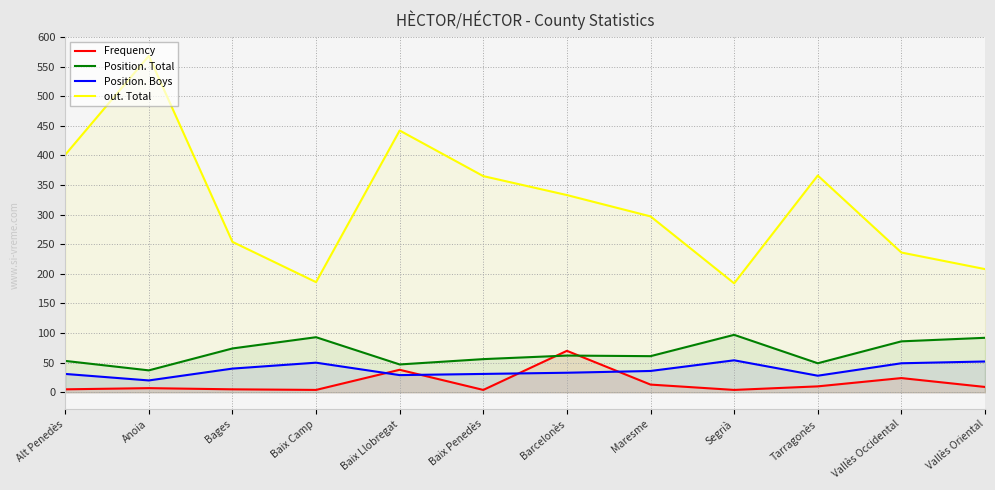

How many categories are shown in the chart?

12